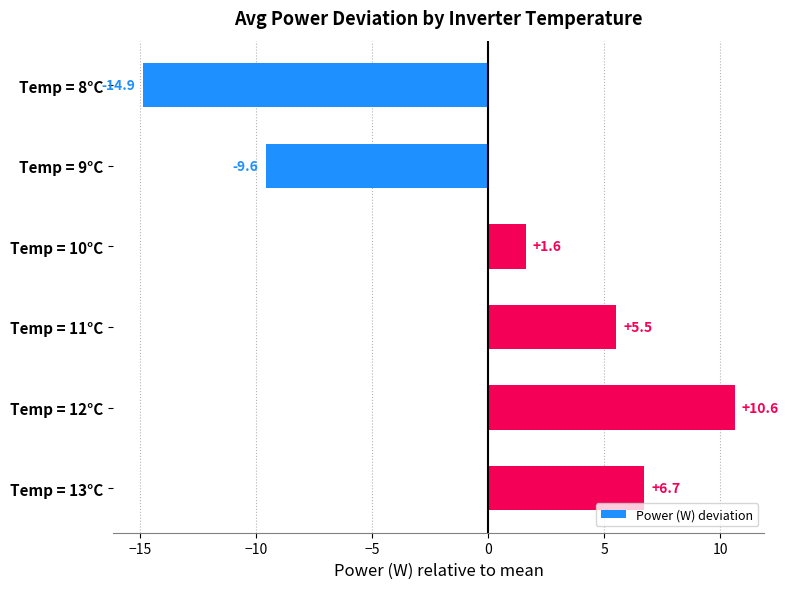

The chart shows a value of 10.6 at Temp = 12°C. True or false?

True